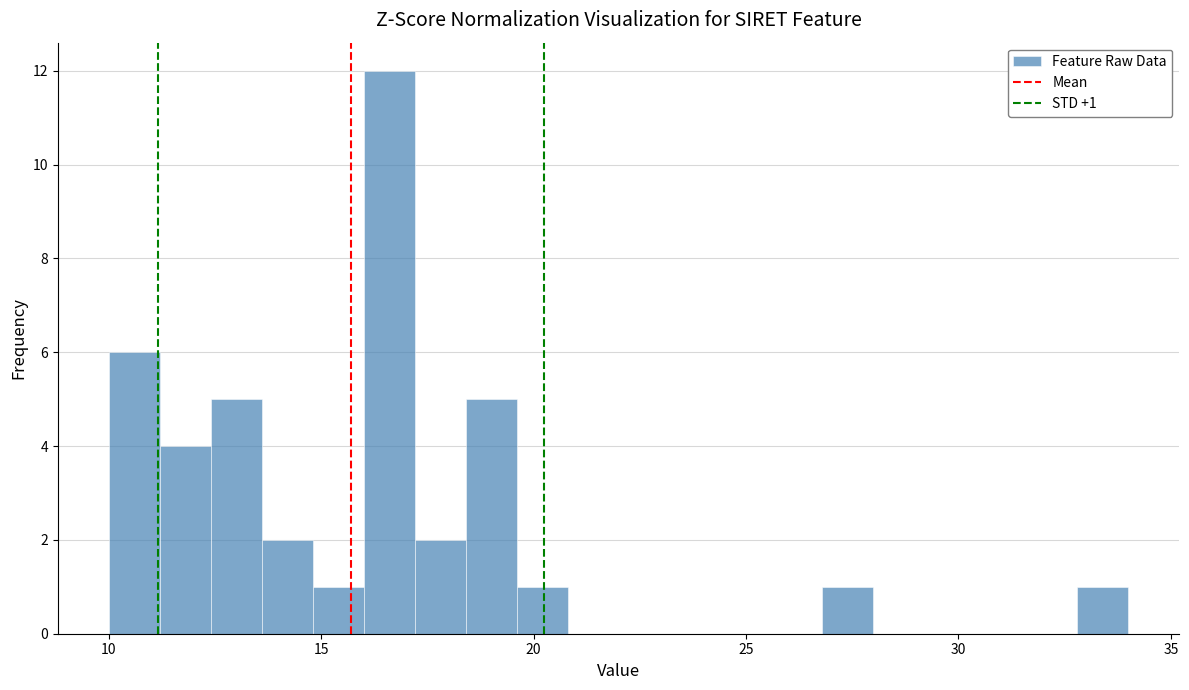

Around what value on the x-axis is the tallest bar? Give the approximate position of its centre, as read against the axis.

16.5